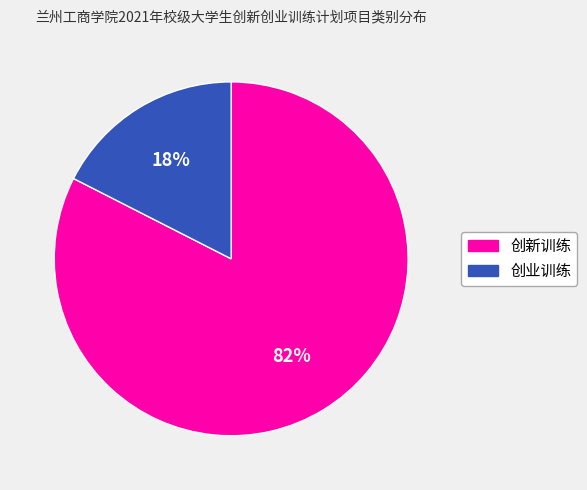

Is it true that 创业训练 is 18% of the pie?

True